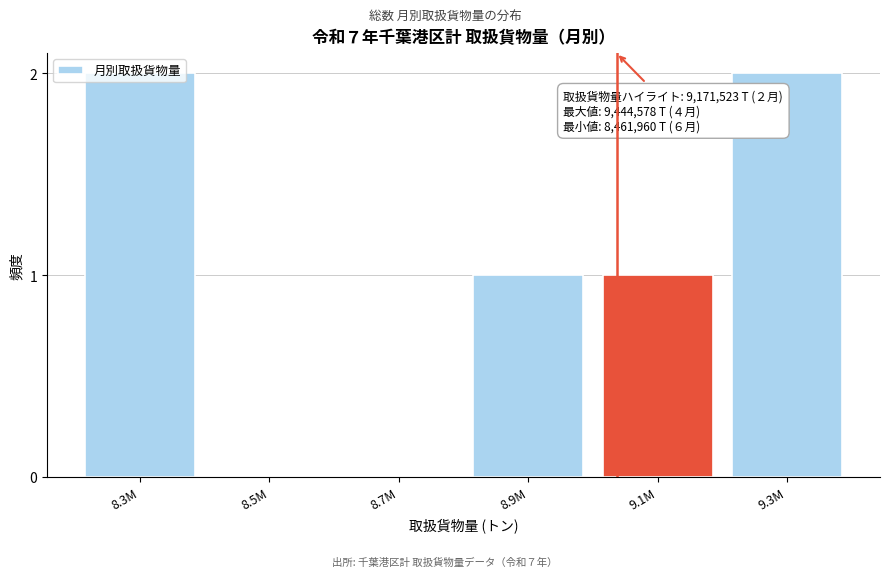

True or false: the data shows 2 at 8.9M.

False